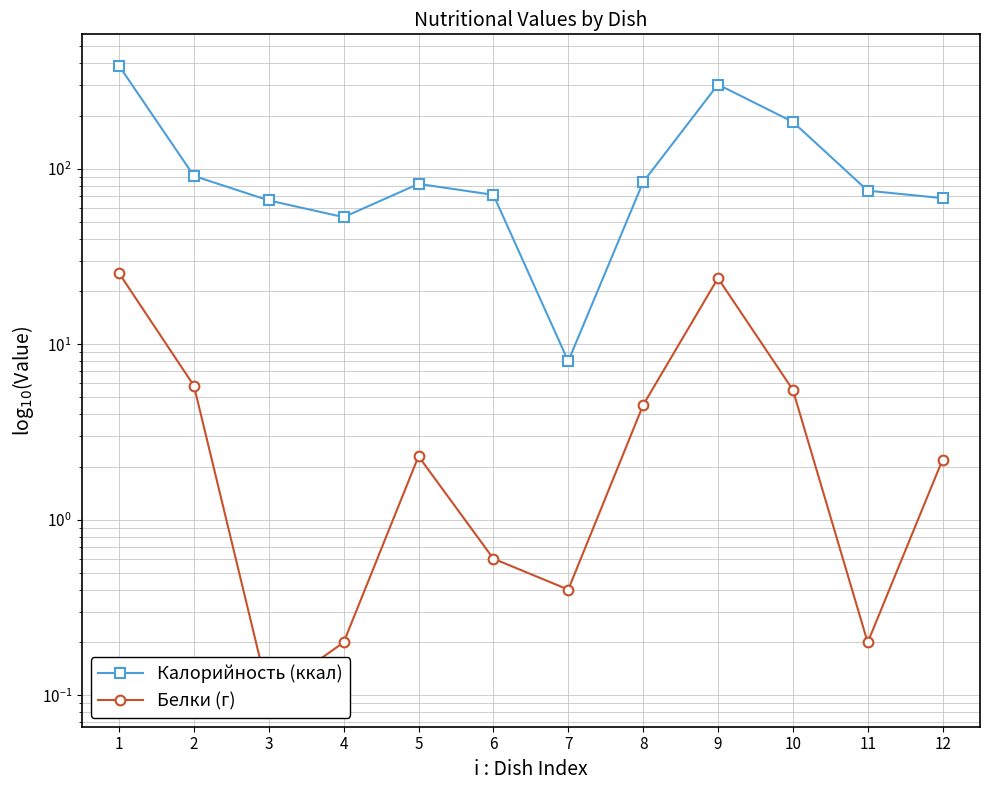

Which series has the widest spread of values?

Калорийность (ккал)